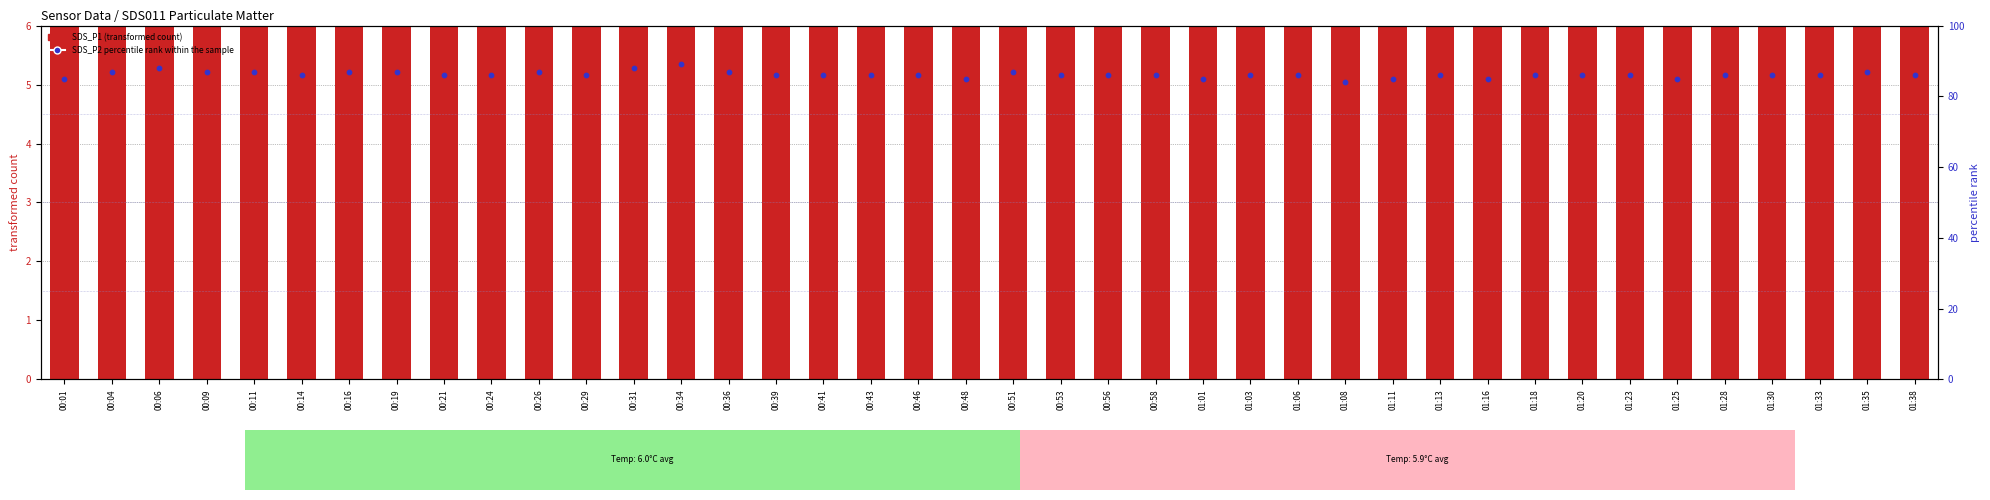

Which series has the largest total across all categories?

percentile rank within the sample